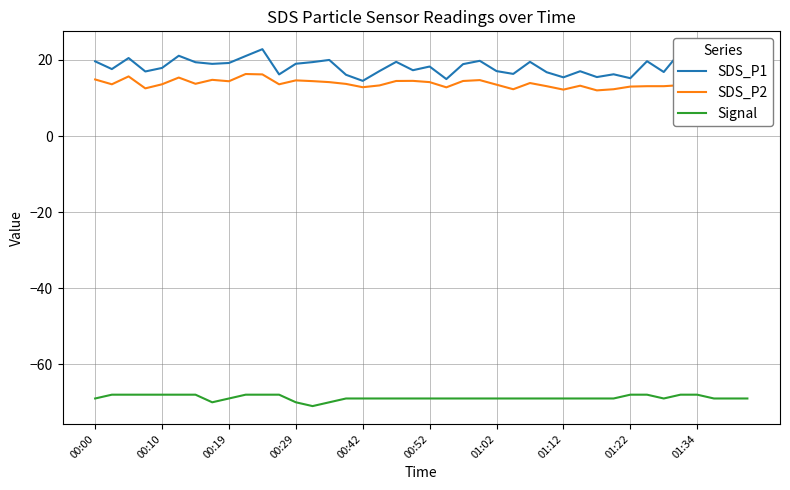

What is the difference between the maximum and minimum values in the SDS_P2 series?

4.3